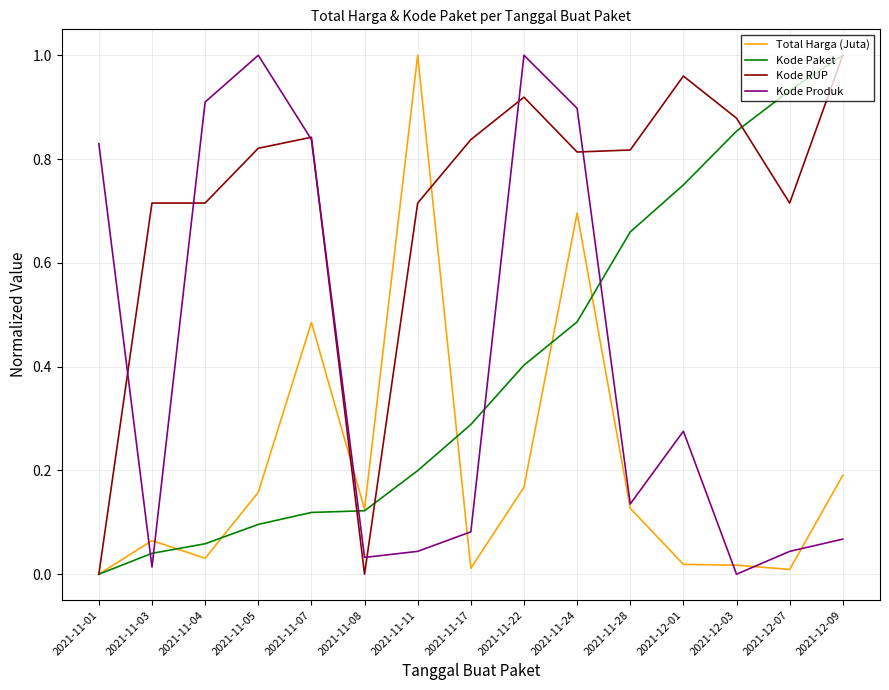

What position from the right is 2021-11-03?

14